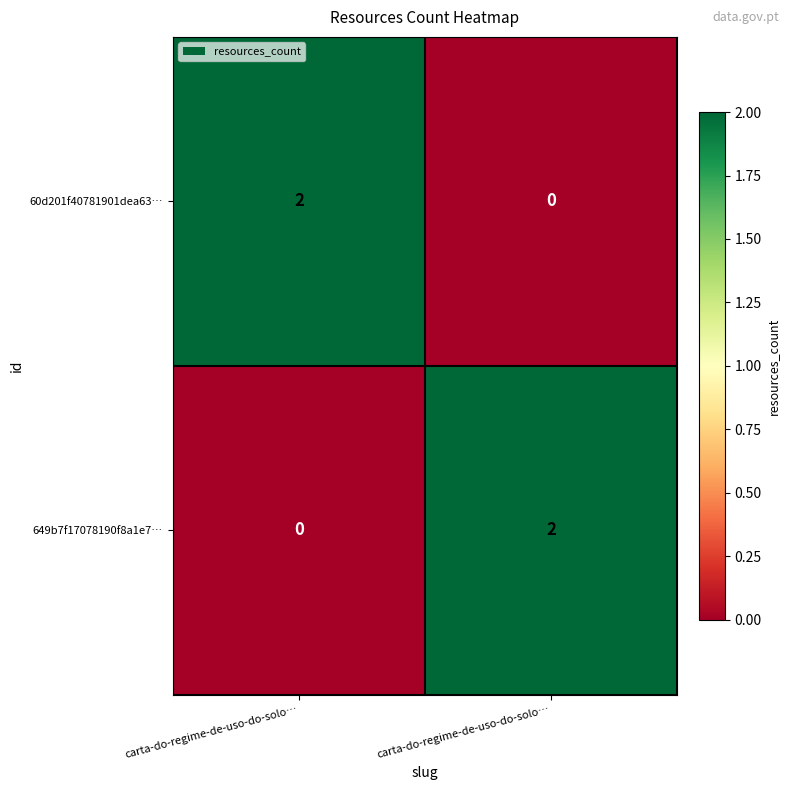

How many distinct data groups are displayed?

2